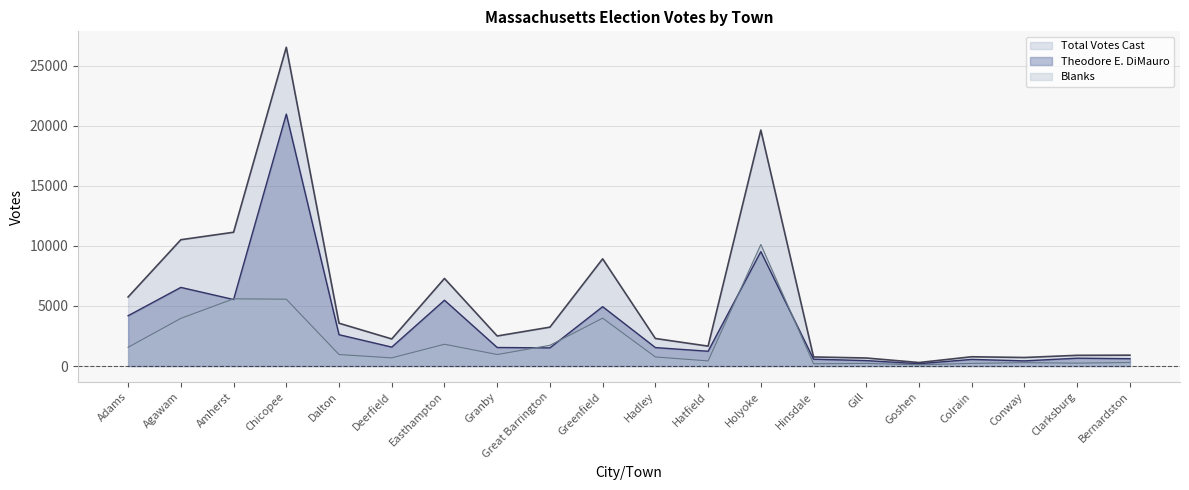

Rank the series by their average value, from lowest to highest.

Blanks, Theodore E. DiMauro, Total Votes Cast